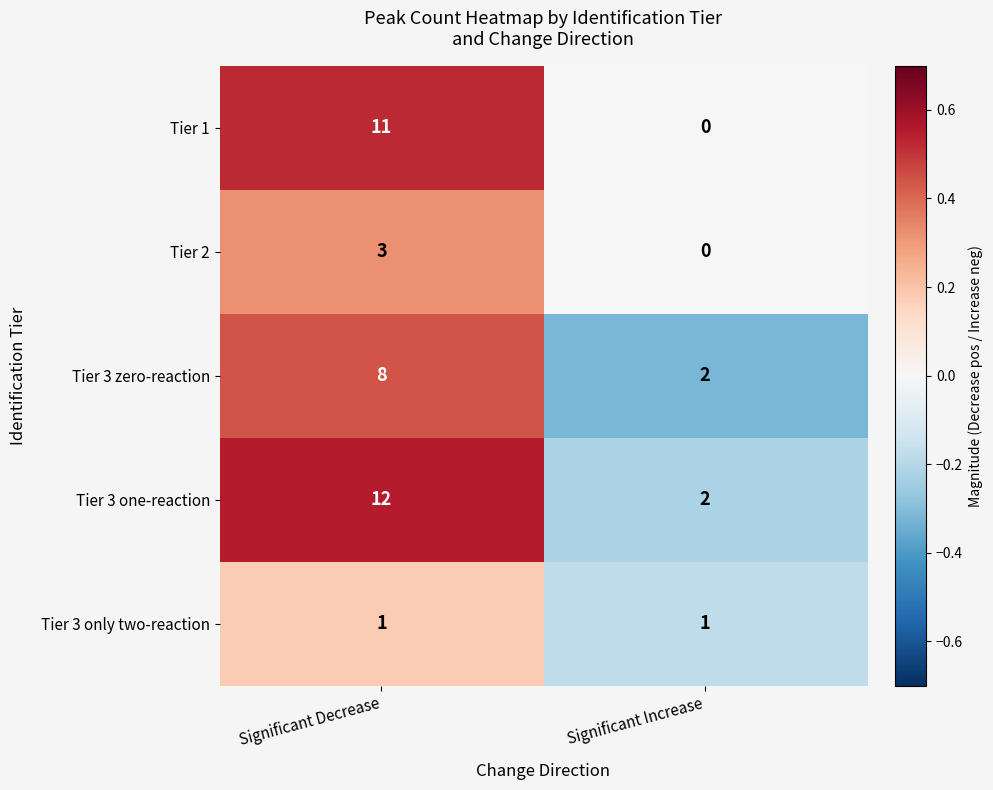

Rank the series by their maximum value, from highest to lowest.

Tier 3 one-reaction, Tier 1, Tier 3 zero-reaction, Tier 2, Tier 3 only two-reaction